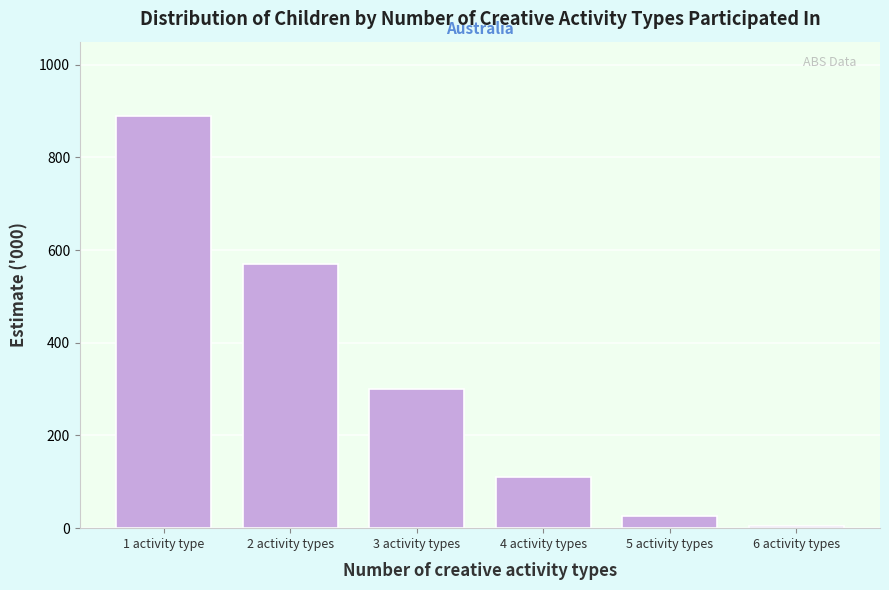

Reading left to right, extract all data points from this chart.

1 activity type=889.7	2 activity types=570.4	3 activity types=300.6	4 activity types=109.9	5 activity types=26.5	6 activity types=5.0